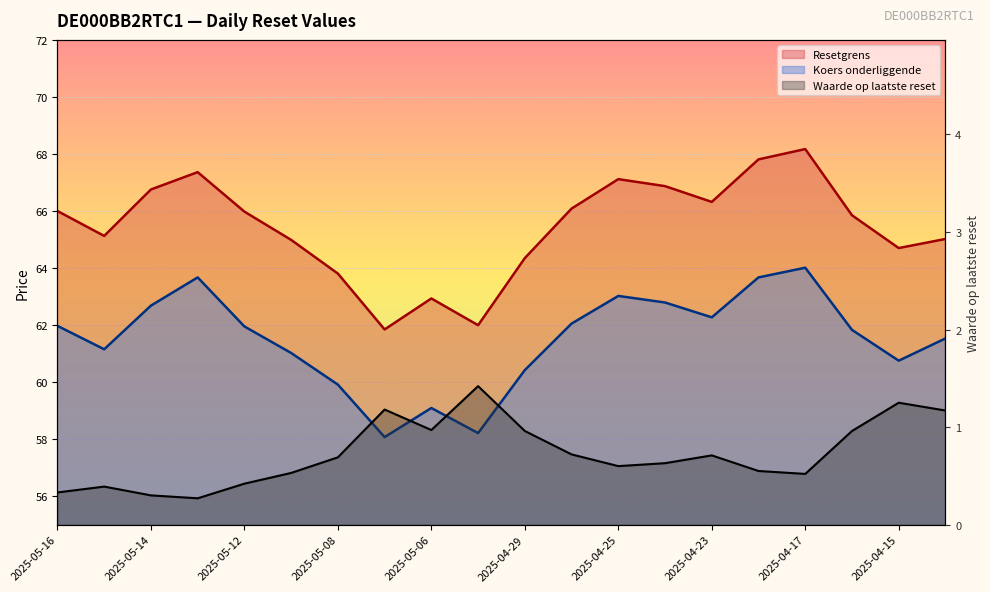

The value of Waarde op laatste reset at 2025-05-07 is 2.1. True or false?

False